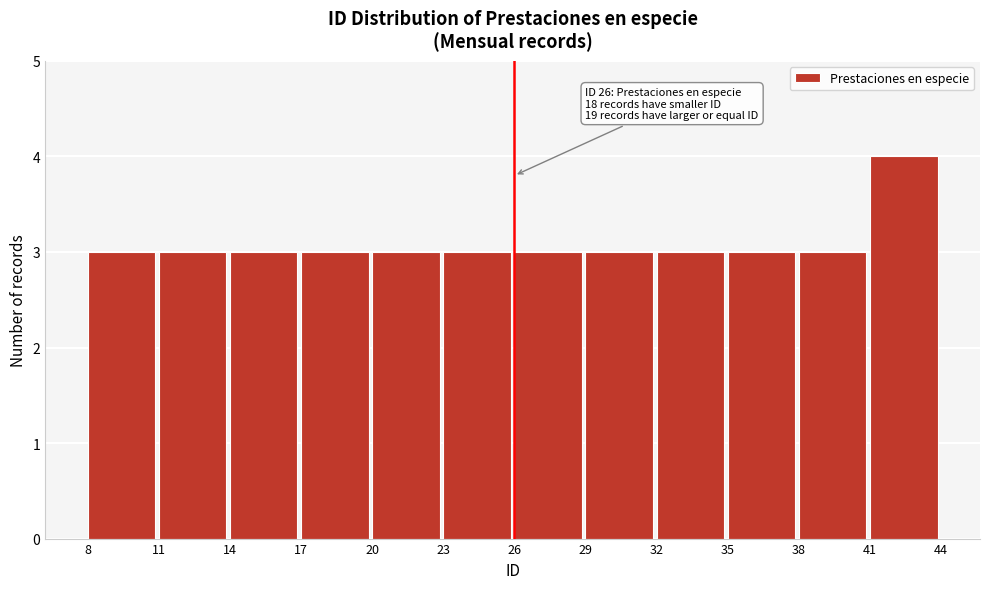

Which range on the x-axis has the tallest bar?

41 to 44